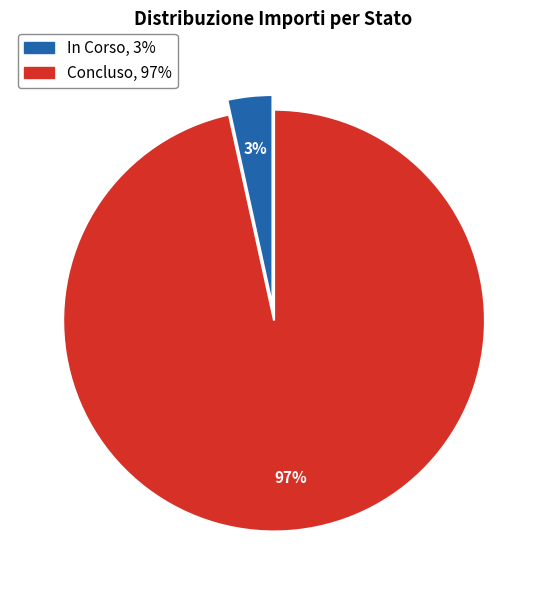

Does any single category account for the majority?

Yes